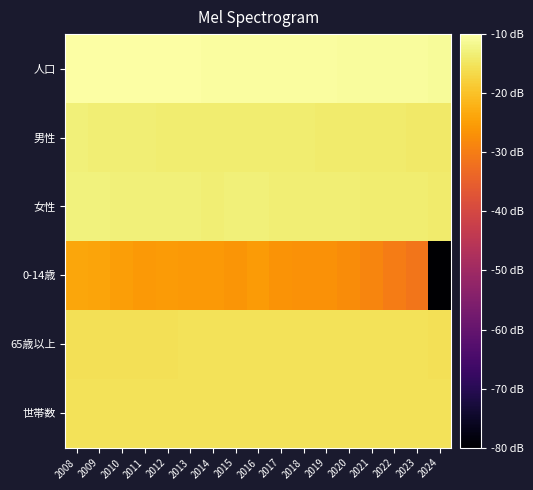

Reading right to left, transcribe all the data shown in this chart.

人口: 2024=-10.9	2023=-10.8	2022=-10.7	2021=-10.7	2020=-10.6	2019=-10.5	2018=-10.5	2017=-10.4	2016=-10.3	2015=-10.3	2014=-10.3	2013=-10.3	2012=-10.2	2011=-10.2	2010=-10.1	2009=-10.1	2008=-10.0
男性: 2024=-14.2	2023=-14.1	2022=-14.1	2021=-14.0	2020=-14.0	2019=-13.9	2018=-13.8	2017=-13.8	2016=-13.7	2015=-13.7	2014=-13.6	2013=-13.6	2012=-13.6	2011=-13.5	2010=-13.4	2009=-13.4	2008=-13.3
女性: 2024=-13.9	2023=-13.8	2022=-13.7	2021=-13.7	2020=-13.5	2019=-13.5	2018=-13.4	2017=-13.3	2016=-13.2	2015=-13.2	2014=-13.3	2013=-13.2	2012=-13.1	2011=-13.1	2010=-13.0	2009=-12.9	2008=-12.9
0-14歳: 2024=-80.0	2023=-31.1	2022=-30.1	2021=-28.7	2020=-27.6	2019=-26.9	2018=-26.8	2017=-26.5	2016=-25.6	2015=-26.3	2014=-25.8	2013=-25.7	2012=-25.4	2011=-25.7	2010=-25.0	2009=-24.1	2008=-23.7
65歳以上: 2024=-15.6	2023=-15.4	2022=-15.3	2021=-15.3	2020=-15.3	2019=-15.3	2018=-15.3	2017=-15.2	2016=-15.3	2015=-15.3	2014=-15.3	2013=-15.4	2012=-15.6	2011=-15.6	2010=-15.5	2009=-15.5	2008=-15.5
世帯数: 2024=-15.3	2023=-15.3	2022=-15.3	2021=-15.3	2020=-15.3	2019=-15.3	2018=-15.3	2017=-15.3	2016=-15.3	2015=-15.3	2014=-15.3	2013=-15.4	2012=-15.3	2011=-15.3	2010=-15.3	2009=-15.3	2008=-15.3